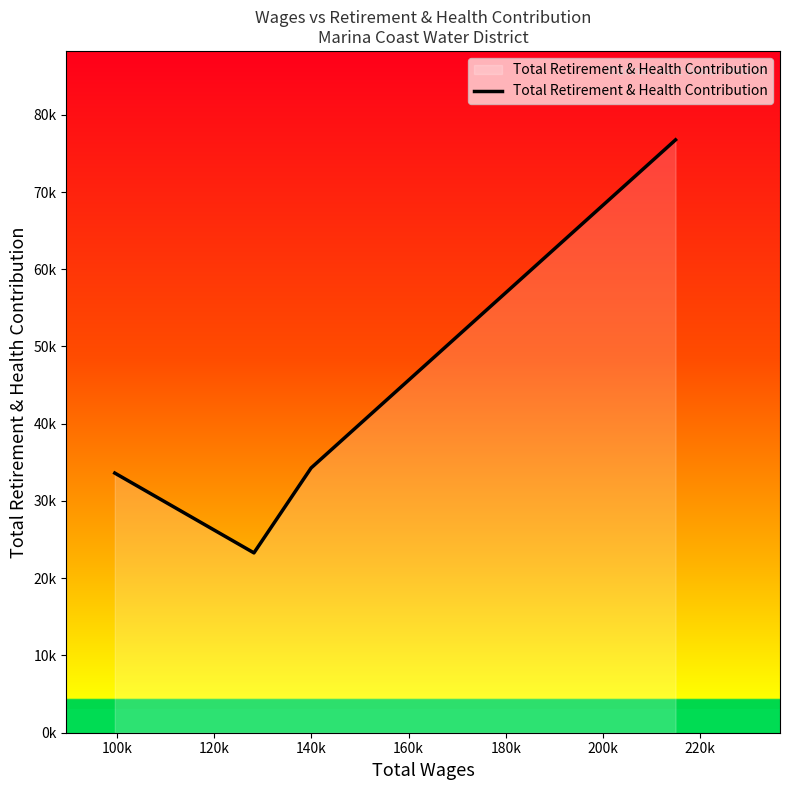

What is the greatest value displayed?

76750